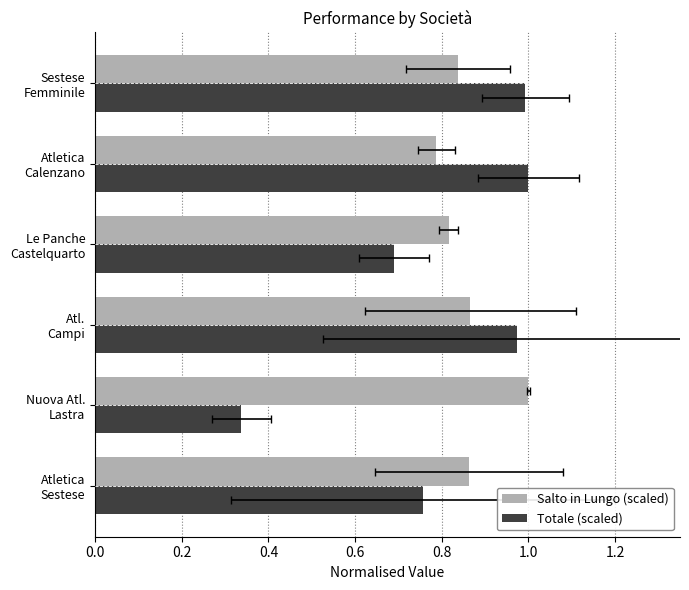

What is the total value across all series at Sestese Femminile?

1.8